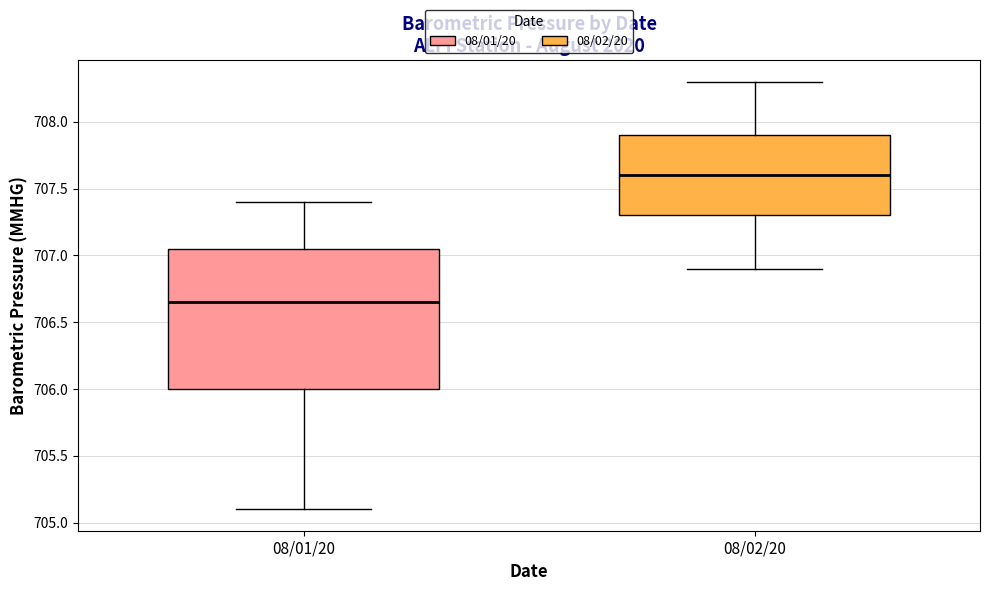

Which box's median line is the highest?

08/02/20